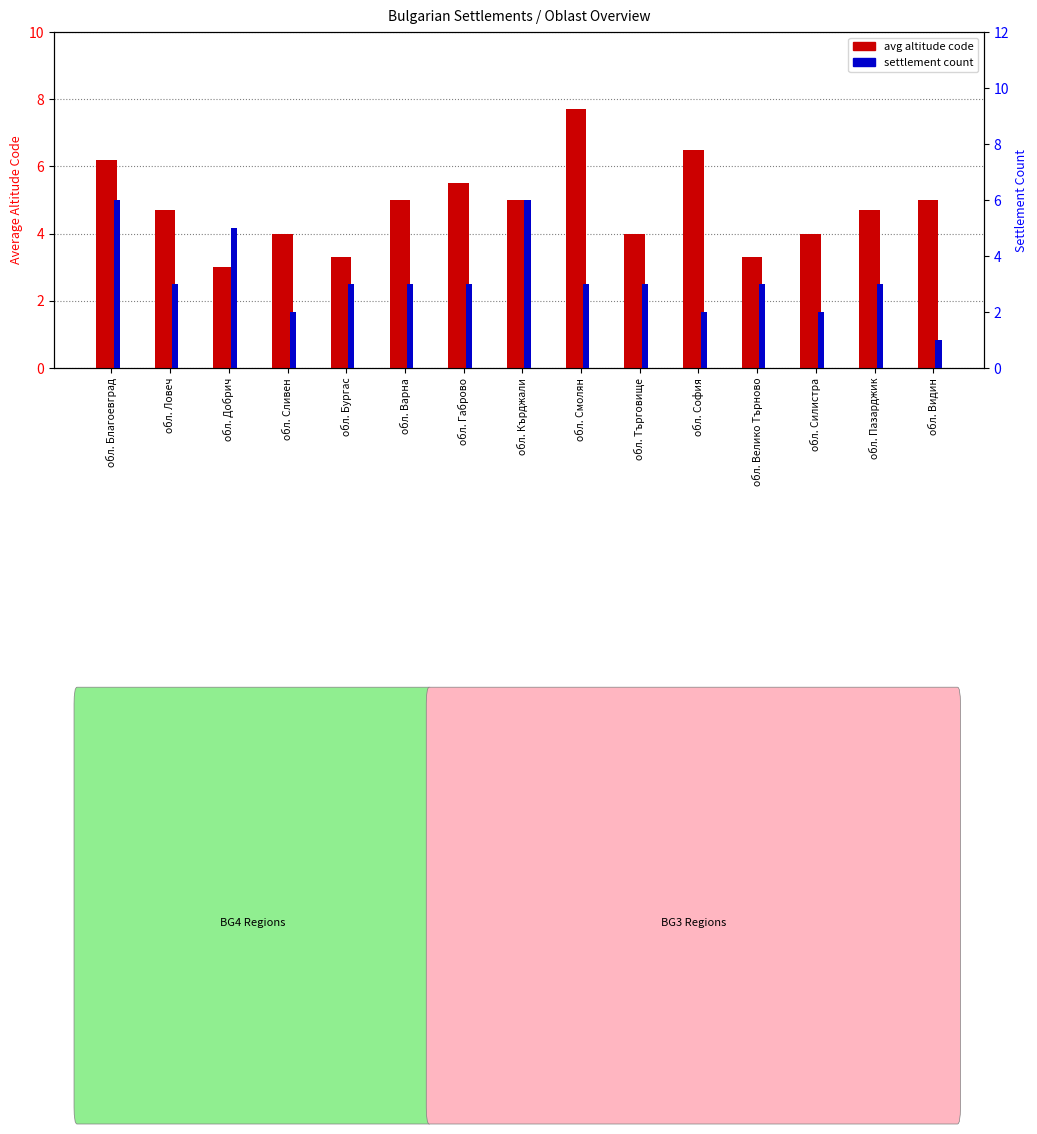

Which series has the largest total across all categories?

avg altitude code